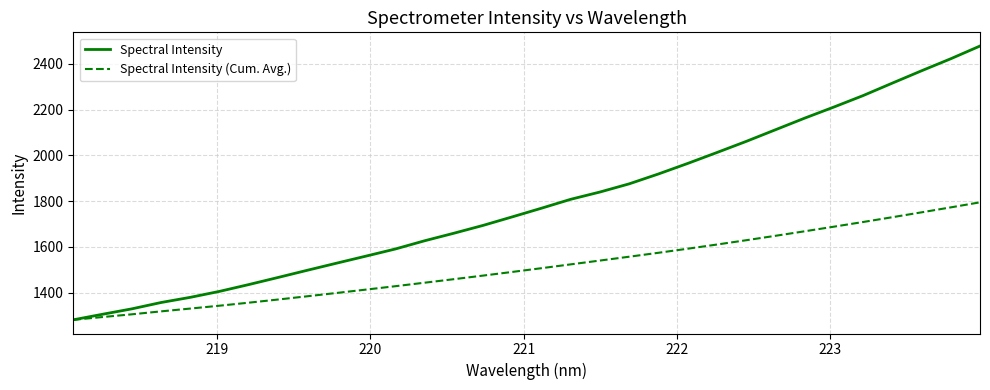

What is the smallest value displayed?

1281.0